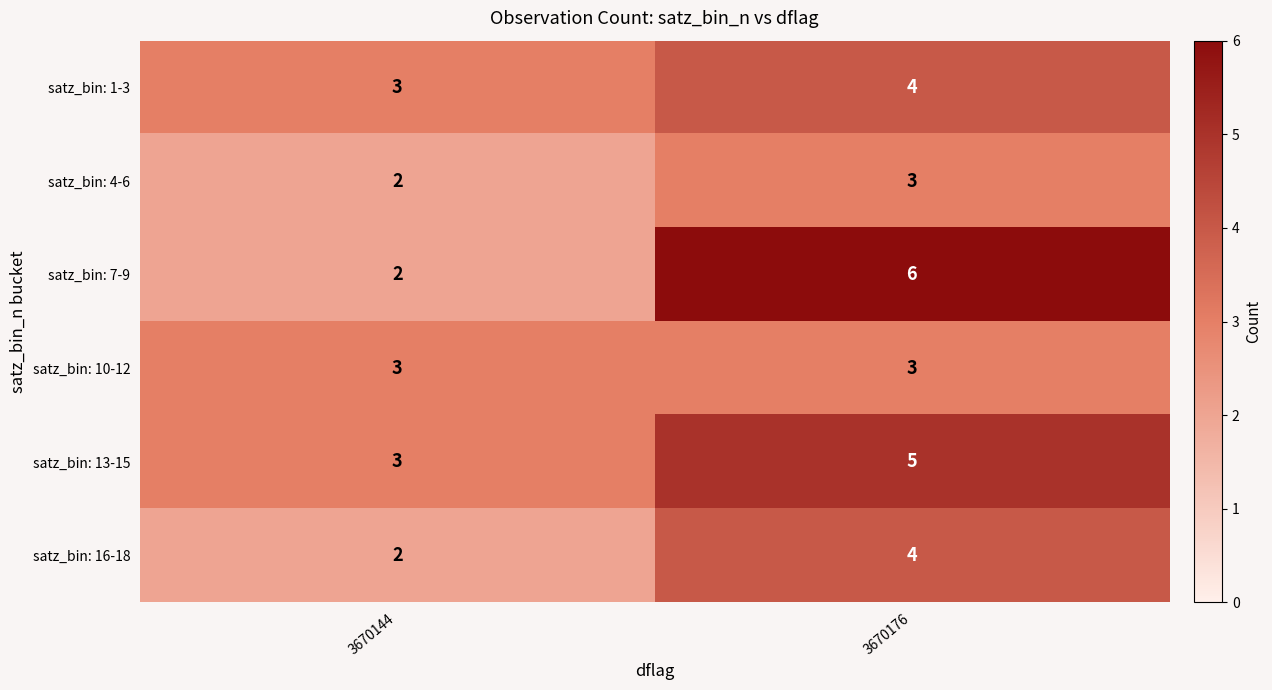

Reading left to right, transcribe all the data shown in this chart.

satz_bin: 1-3: 3	4
satz_bin: 4-6: 2	3
satz_bin: 7-9: 2	6
satz_bin: 10-12: 3	3
satz_bin: 13-15: 3	5
satz_bin: 16-18: 2	4